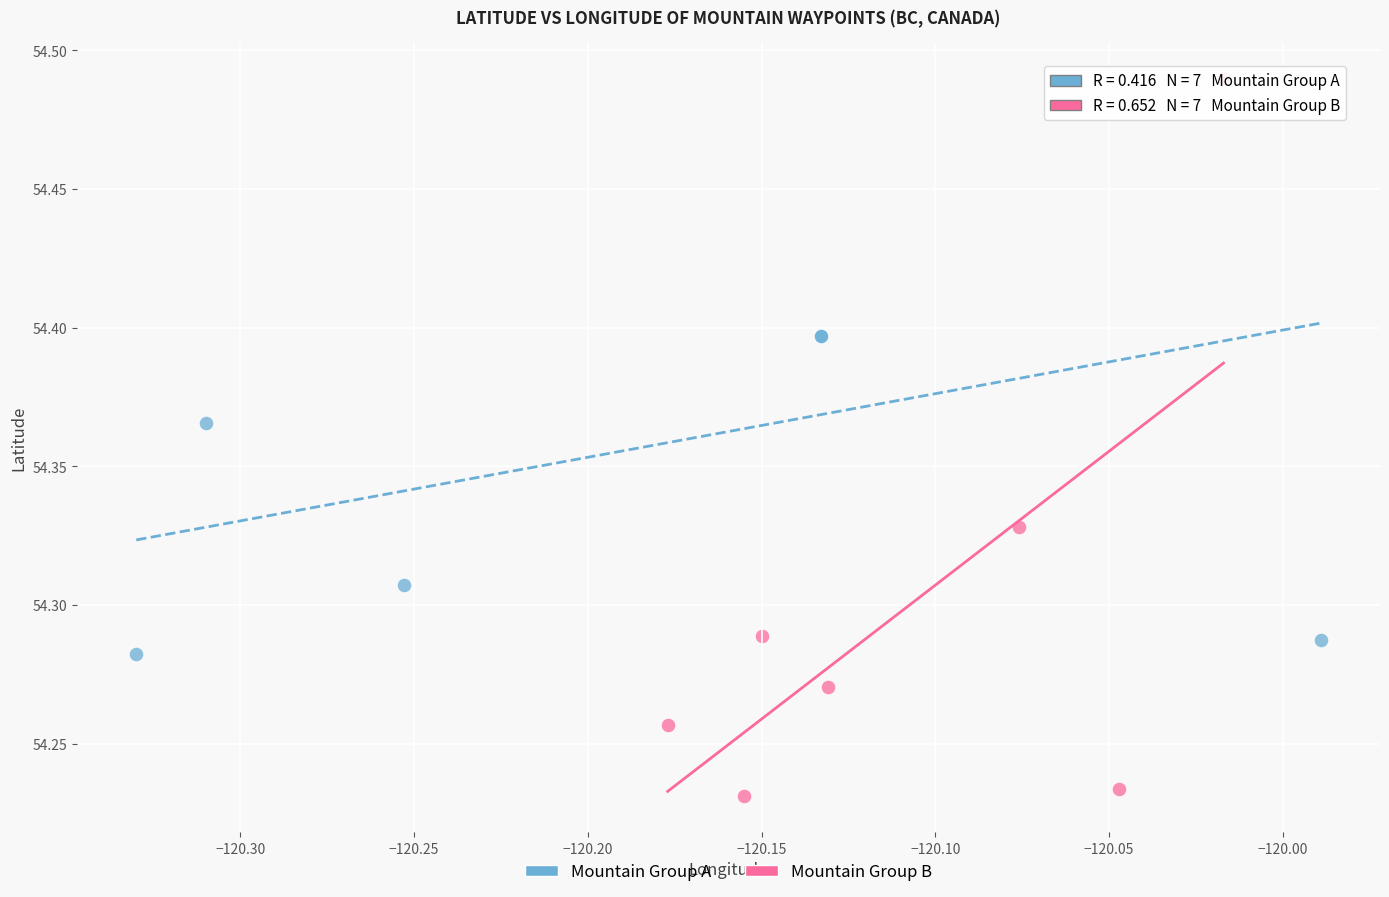

Which series has the widest spread of Y values?

Mountain Group B